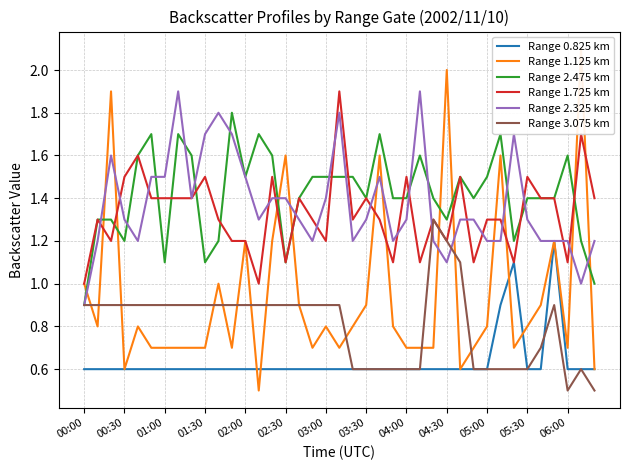

Rank the series by their maximum value, from highest to lowest.

Range 1.125 km, Range 1.725 km, Range 2.325 km, Range 2.475 km, Range 3.075 km, Range 0.825 km